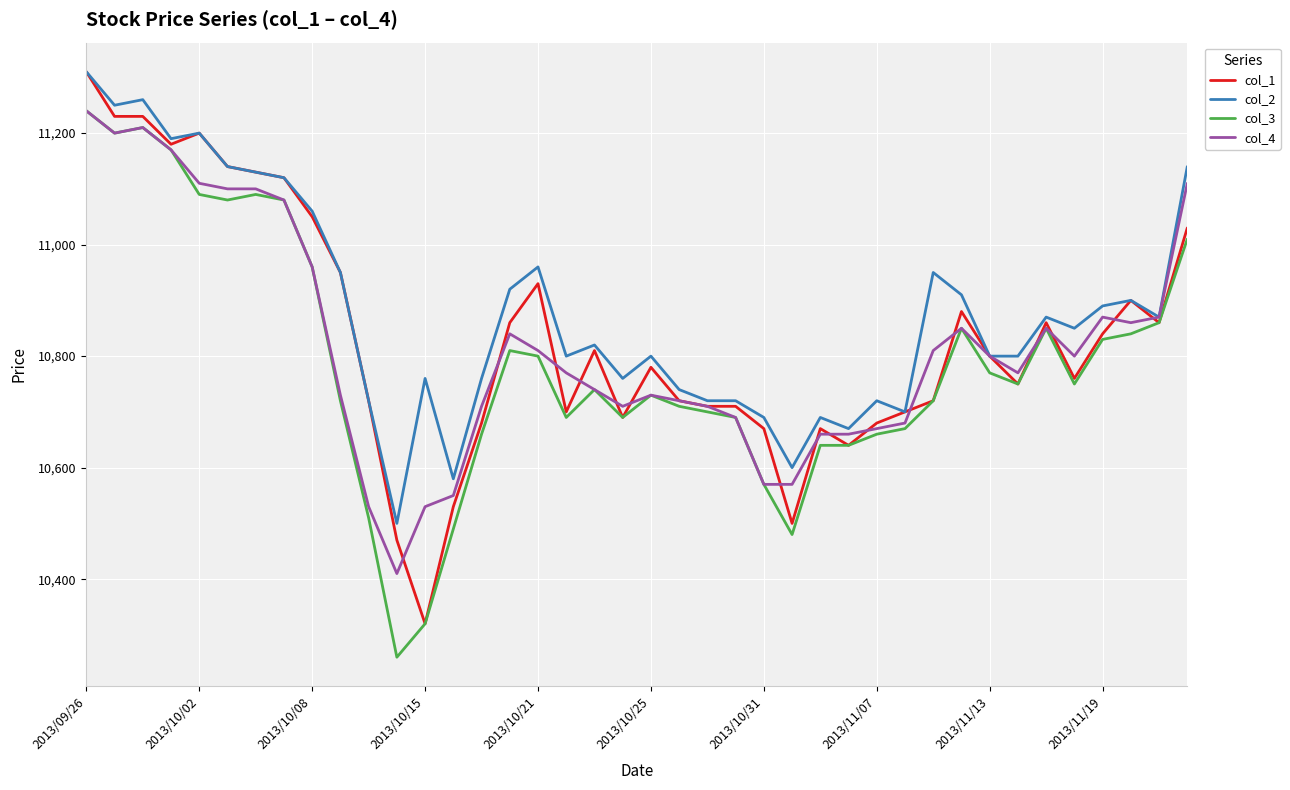

How many lines are shown in the chart?

4